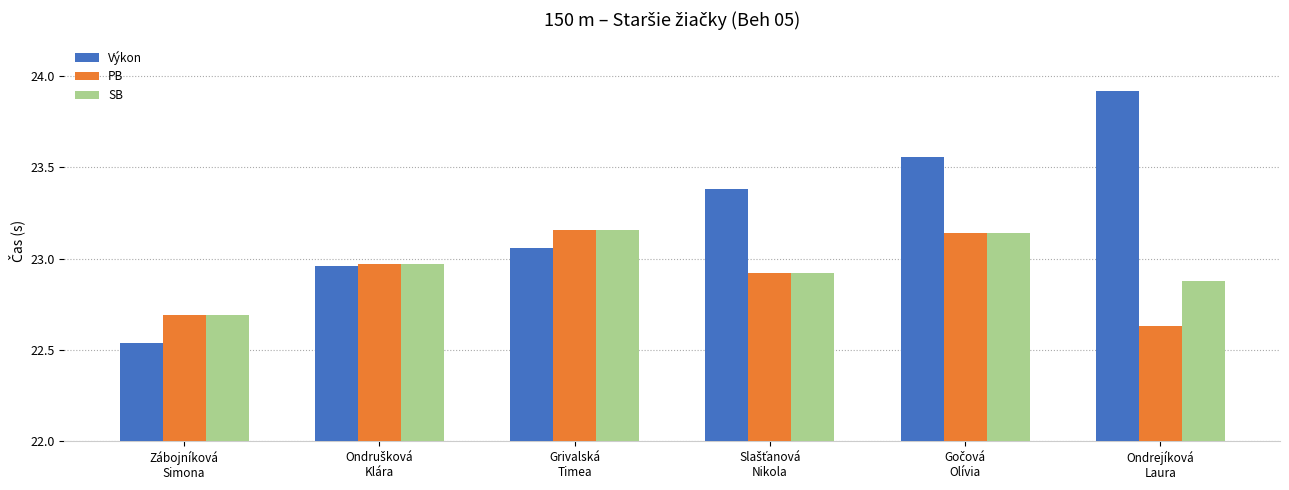

Which series has the largest range (max minus min)?

Výkon